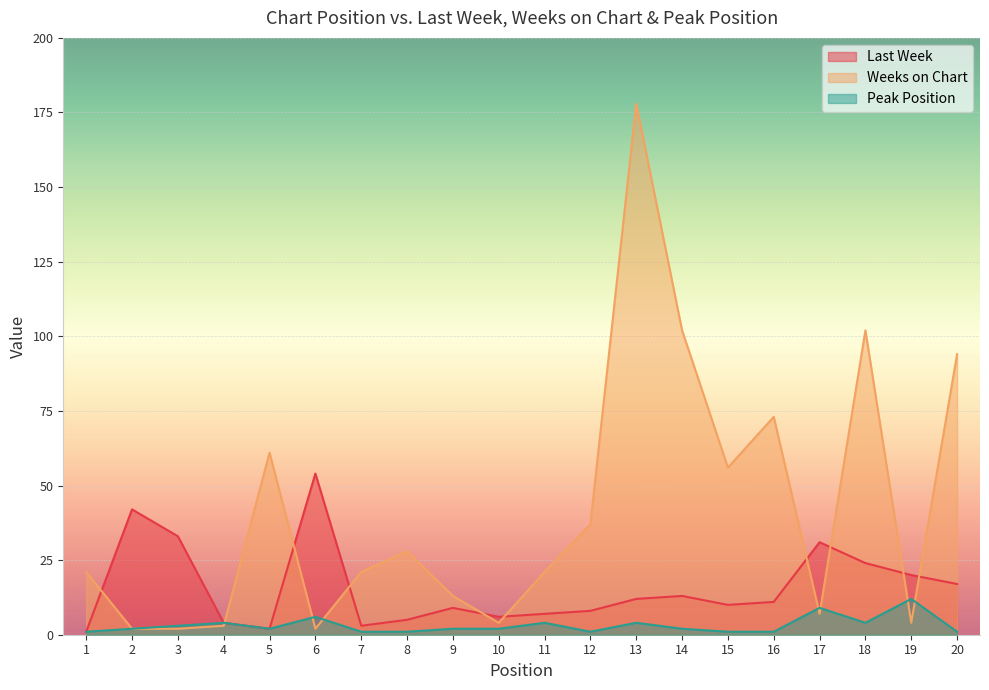

Which has a higher value, 17 or 5?

17